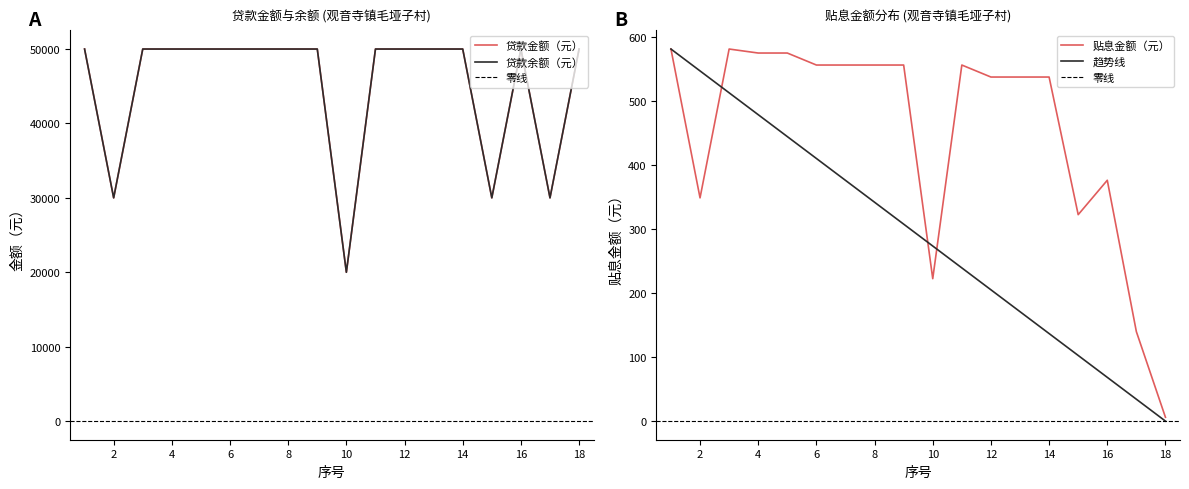

How many lines are shown in the chart?

3